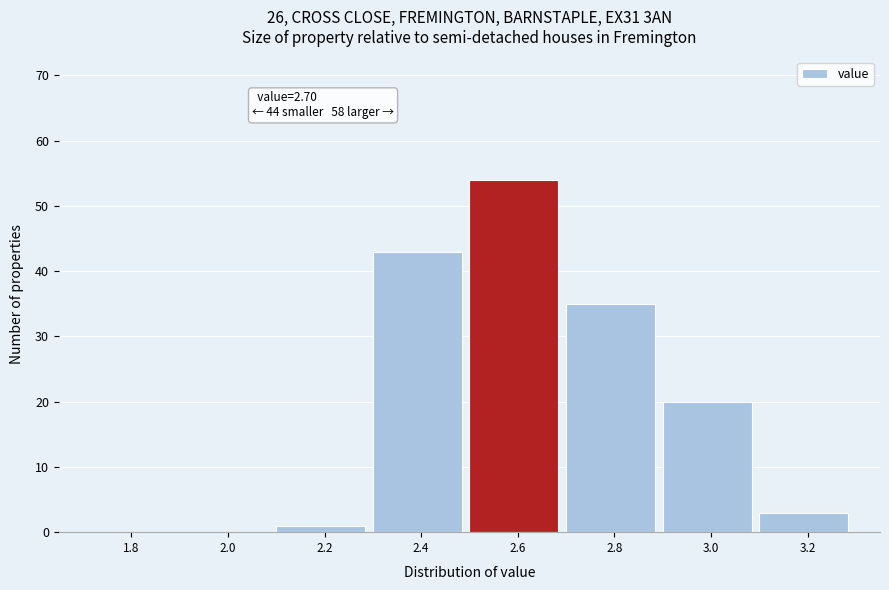

Reading left to right, extract all data points from this chart.

1.8=0	2.0=0	2.2=1	2.4=43	2.6=54	2.8=35	3.0=20	3.2=3